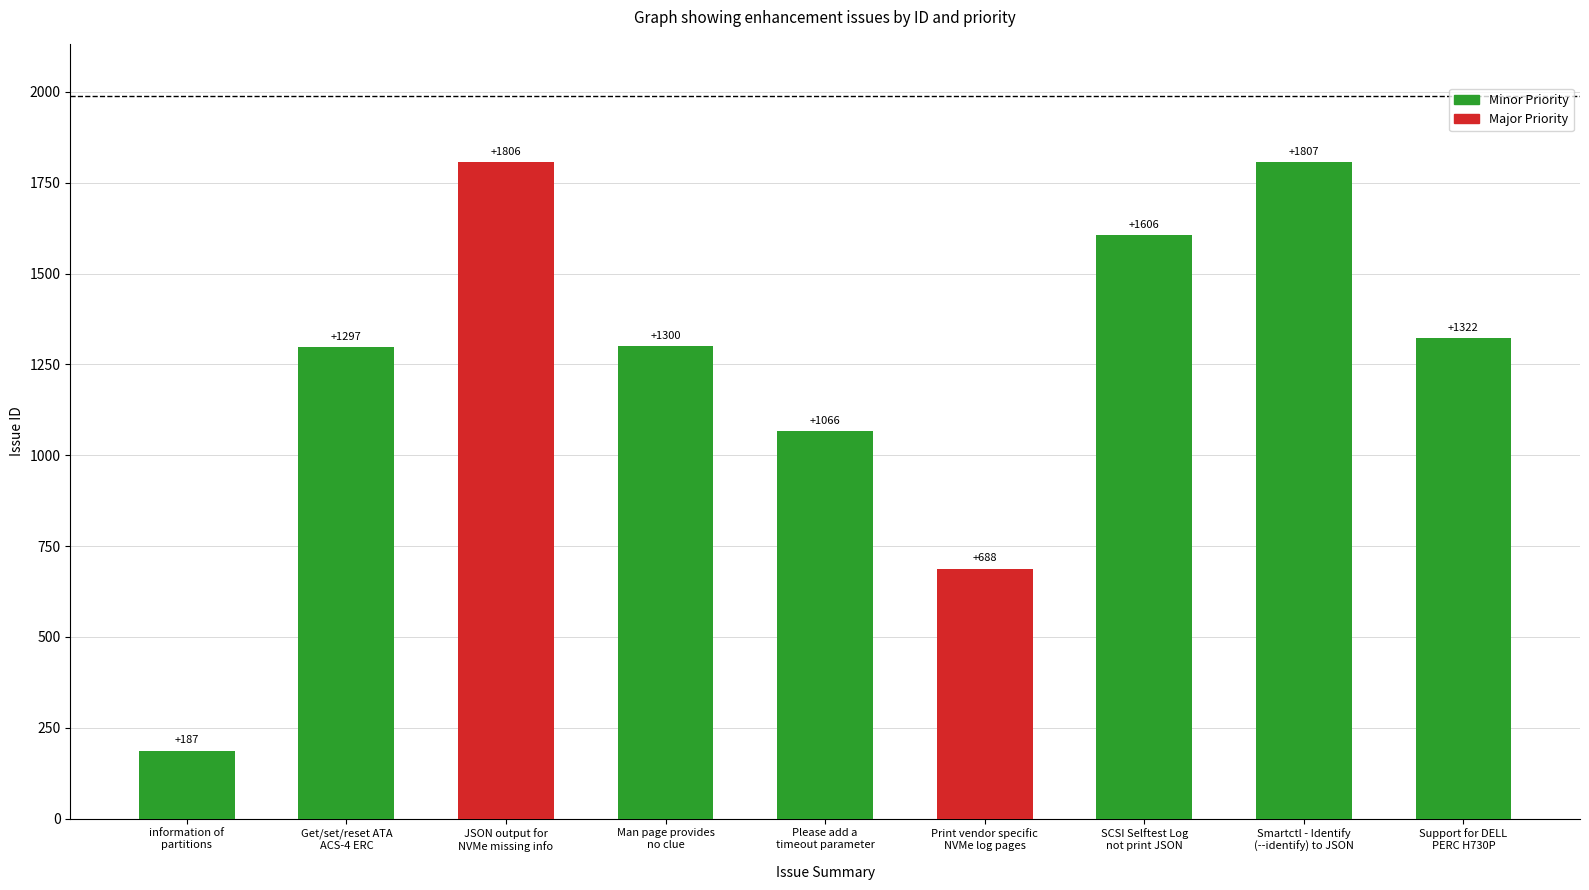

Which label corresponds to the smallest value in the chart?

information of
partitions